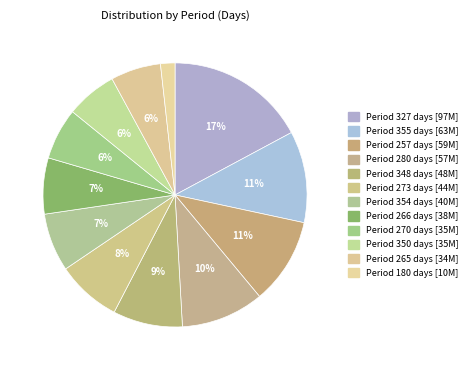

How many slices are in this pie chart?

12